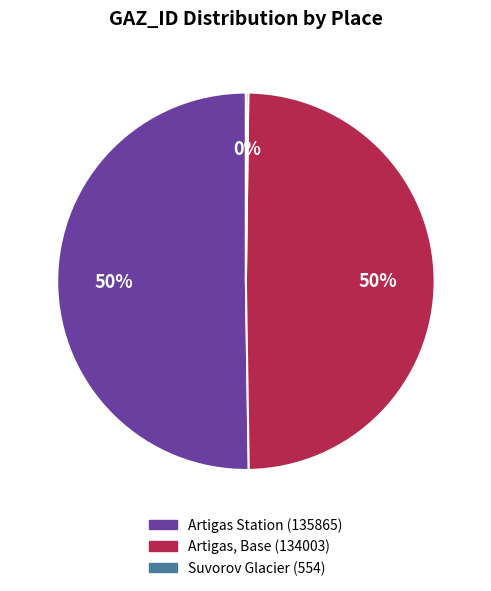

What is the majority slice?

Artigas Station